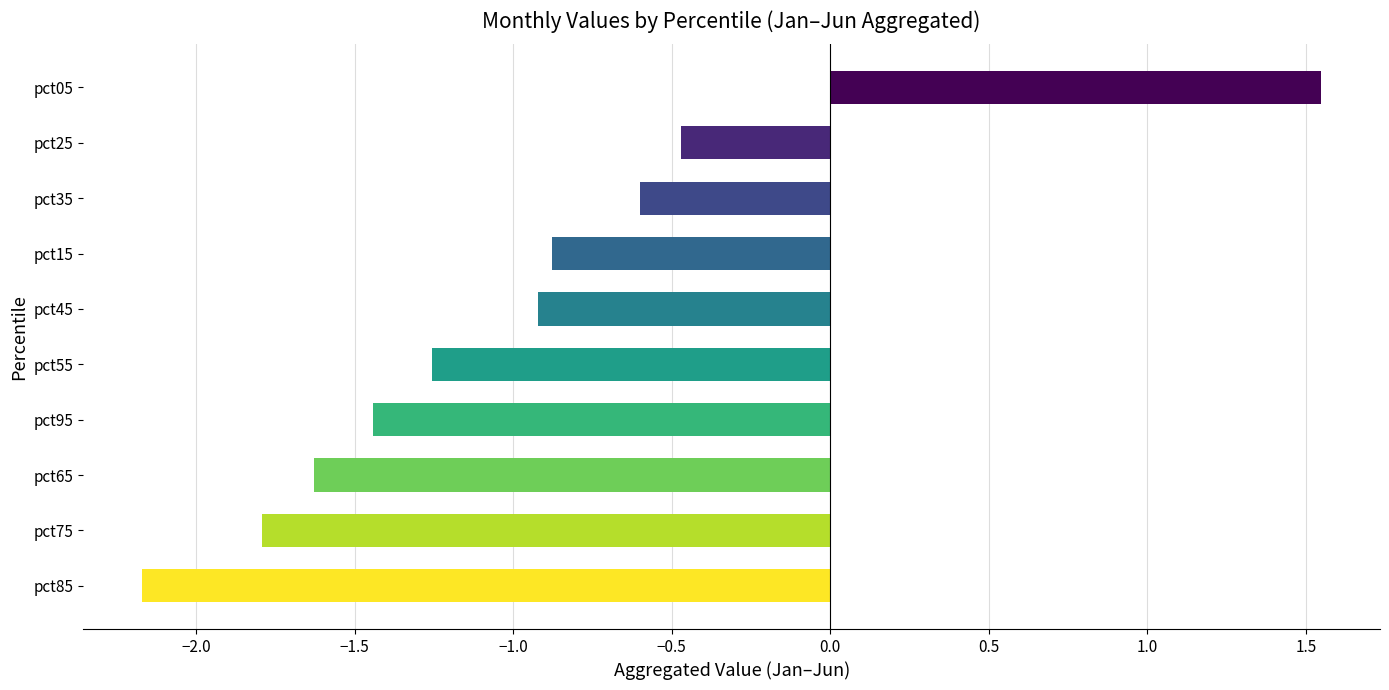

What is the average value?

-1.0